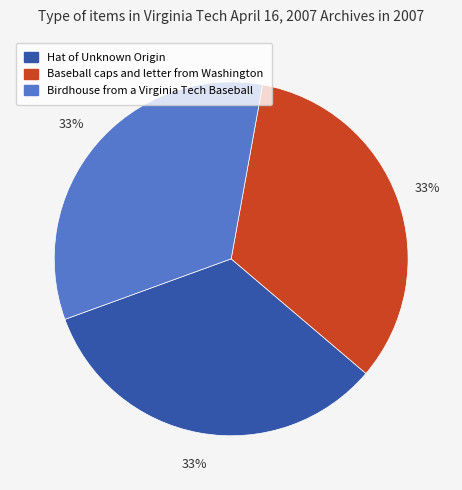

To the nearest percent, what is the average slice percentage?

33%